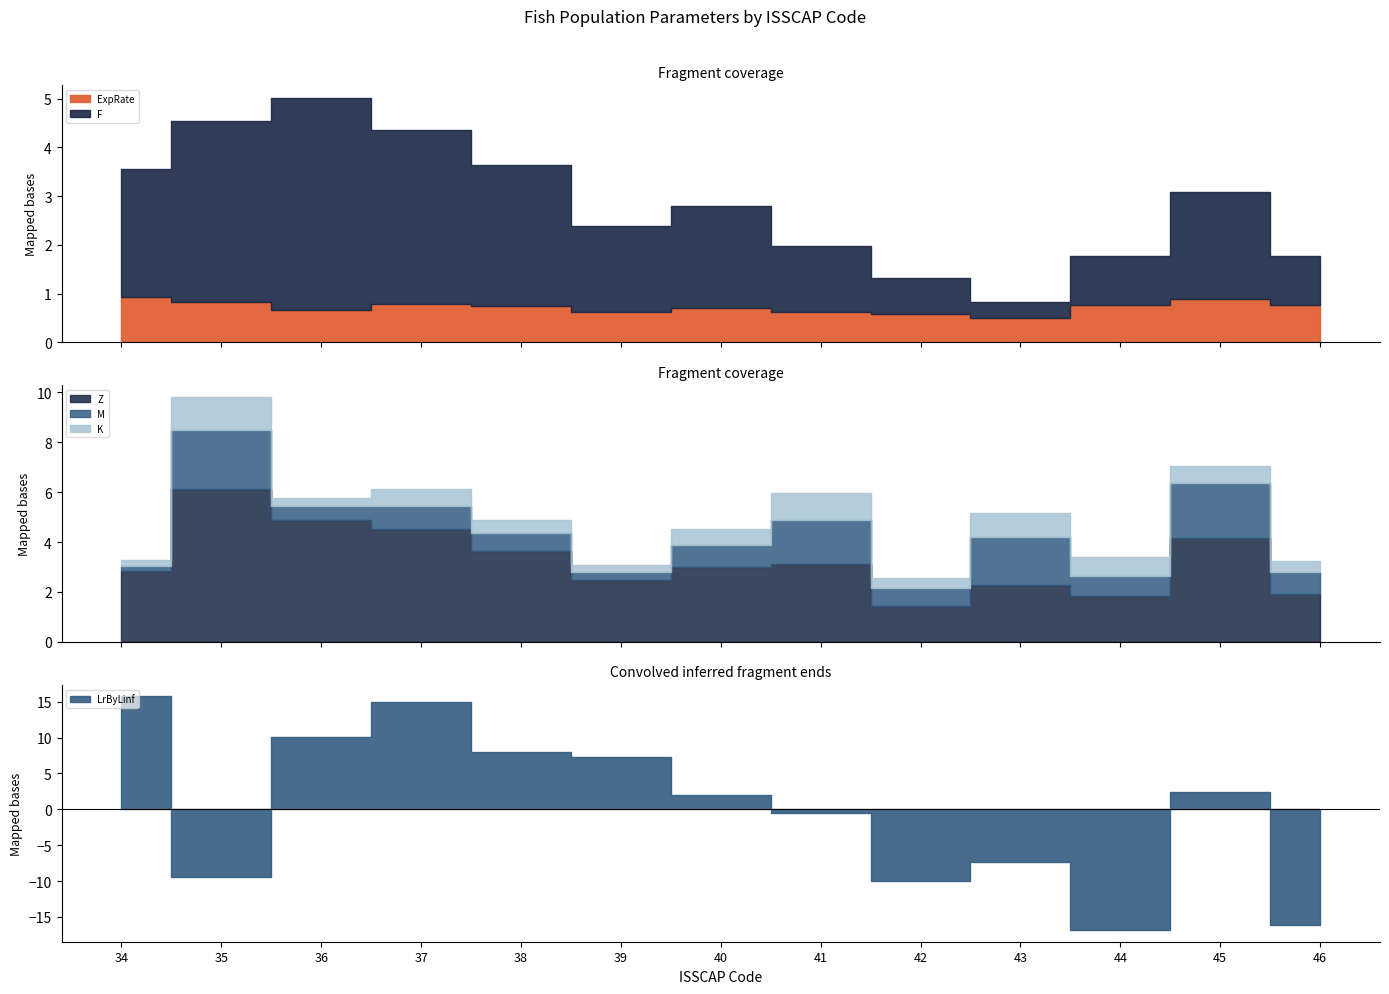

What is the difference between the Z values at 36 and 44?

3.1